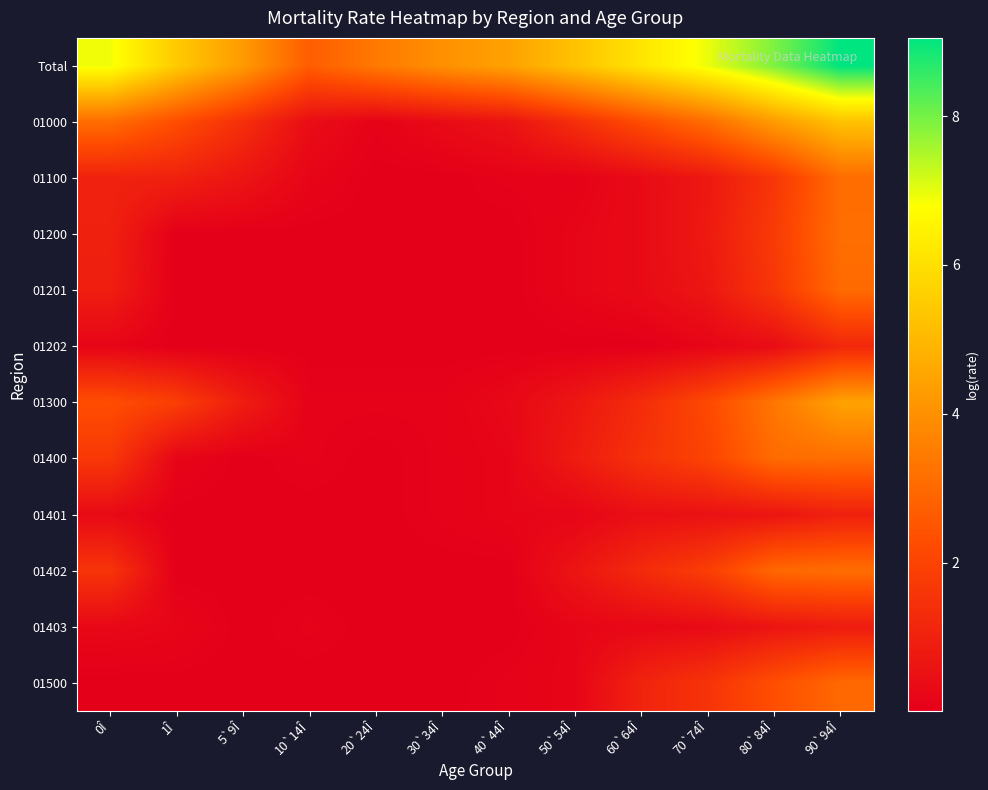

Which has a higher value, 90`94Î or 10`14Î?

90`94Î